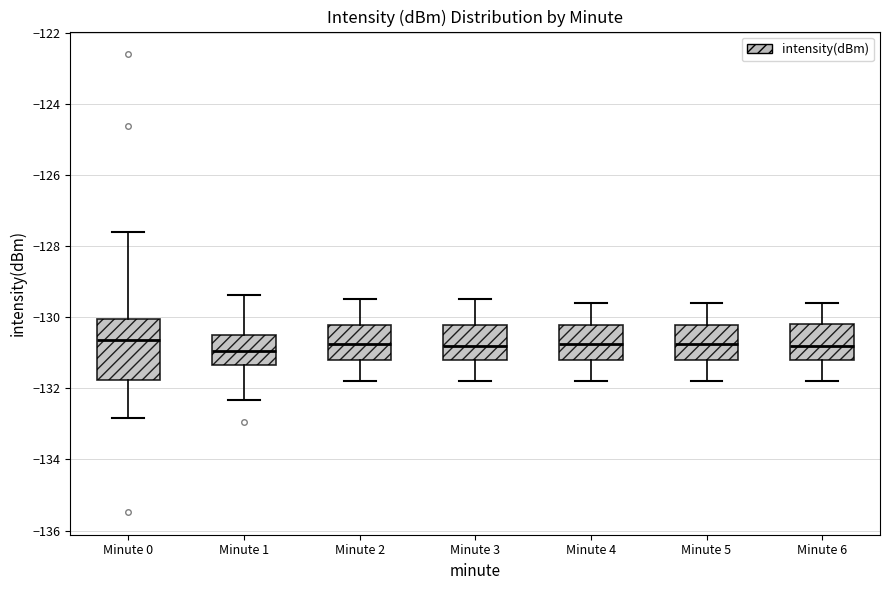

Which box is the tallest, from its lower edge to its upper edge?

Minute 0